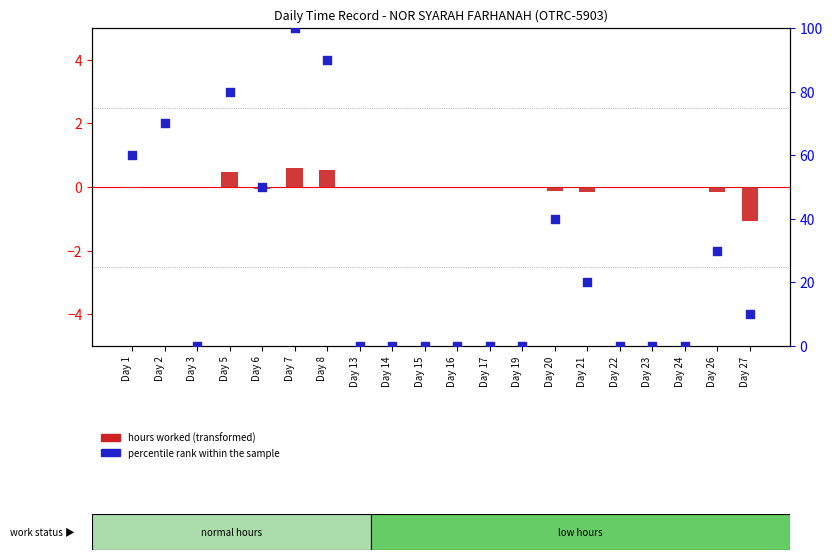

At how many categories does at least one series exceed 16?

9